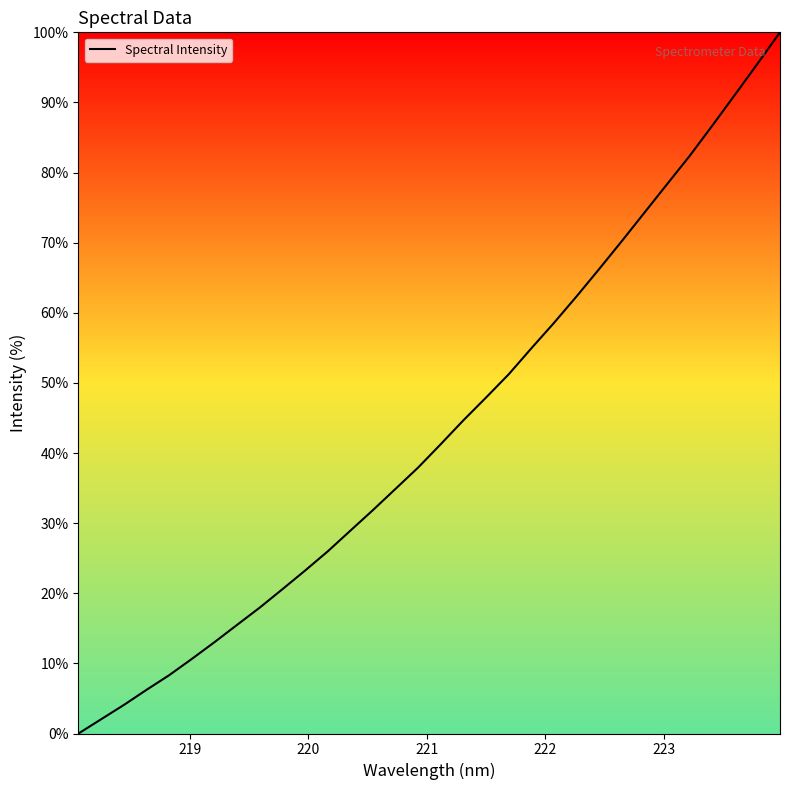

What is the maximum value shown in the chart?

100.0